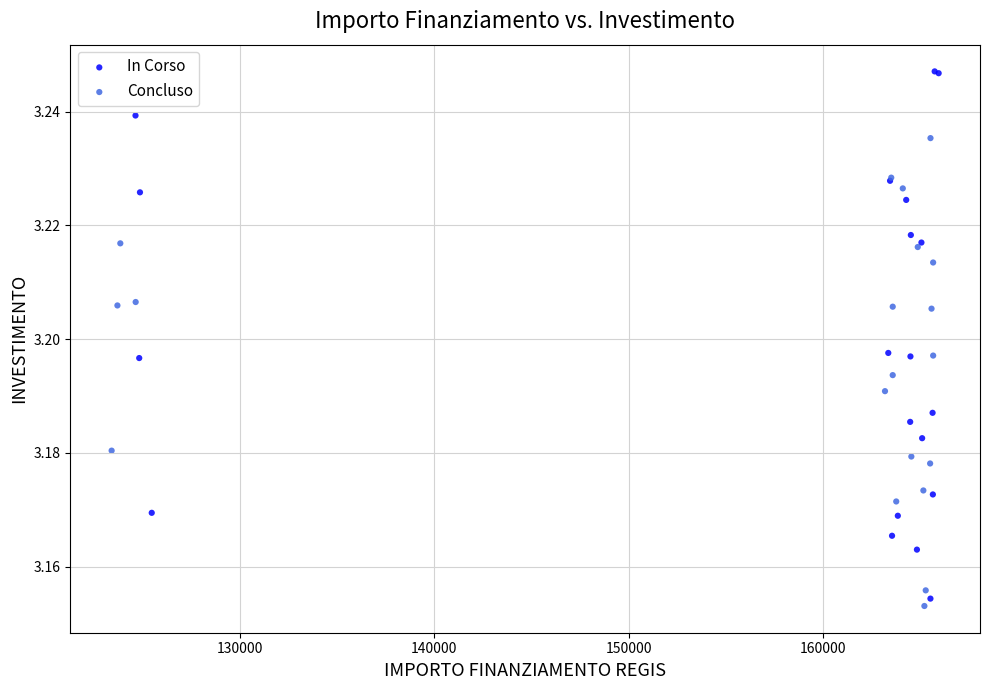

What are all the series names shown in the legend?

In Corso, Concluso